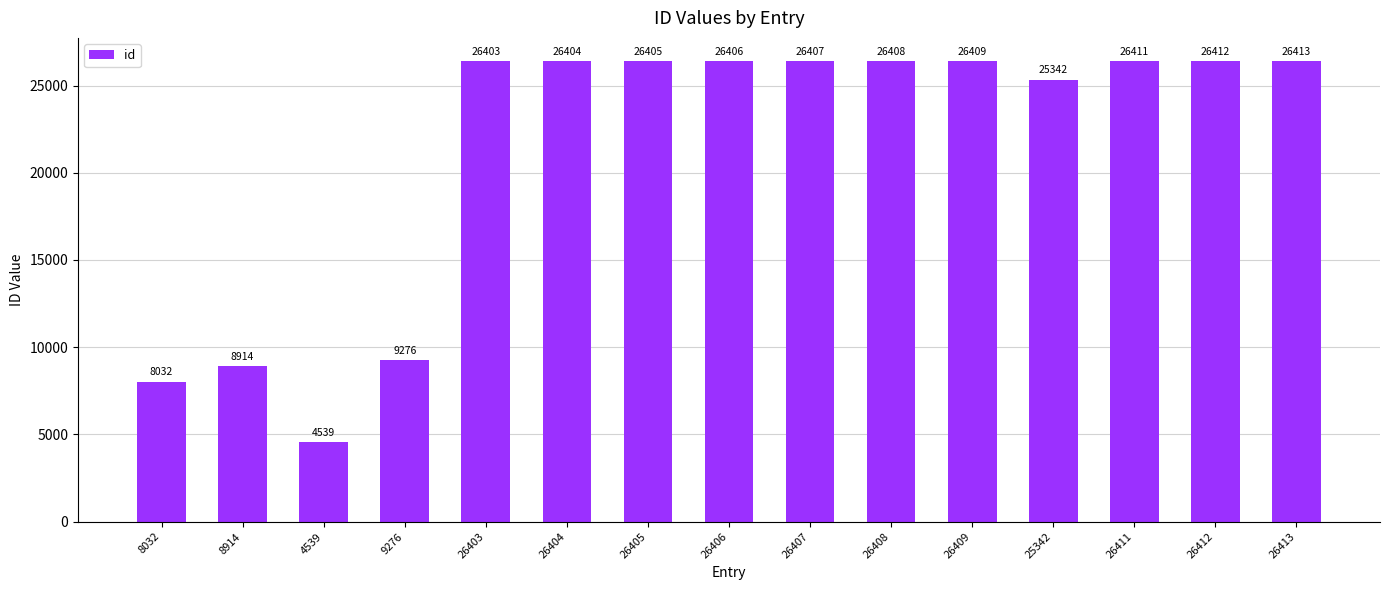

How many series are shown in this chart?

1